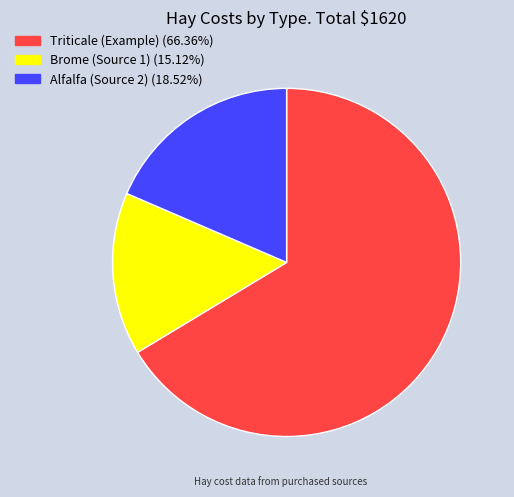

How many slices are in this pie chart?

3